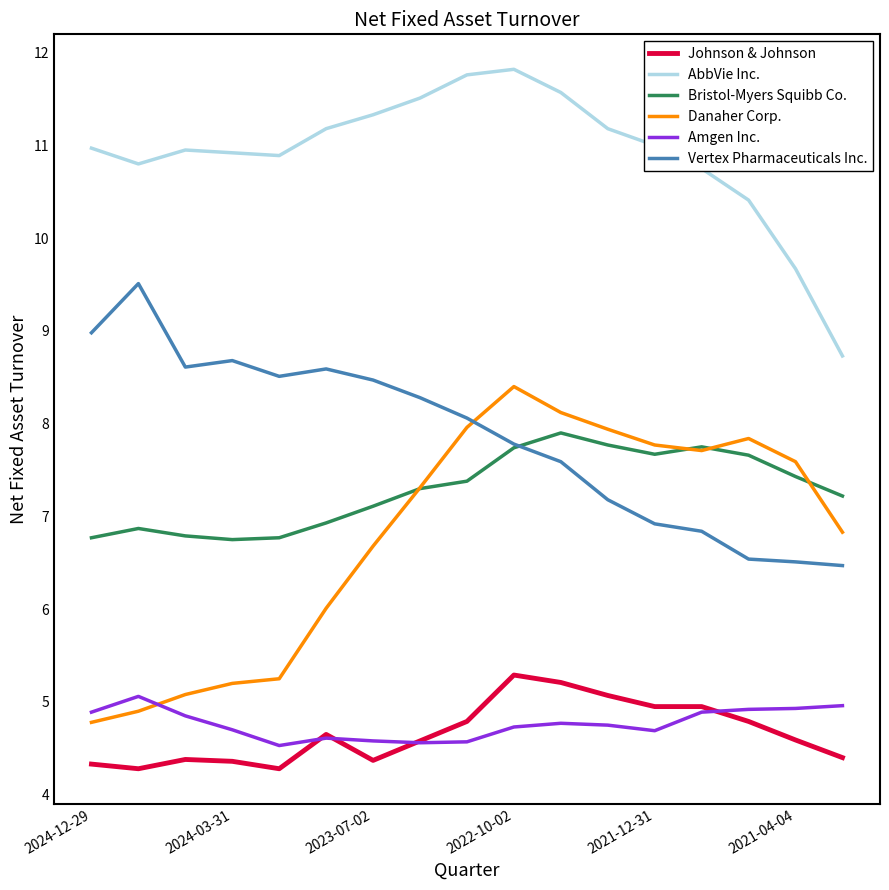

Which series has the largest total across all categories?

AbbVie Inc.